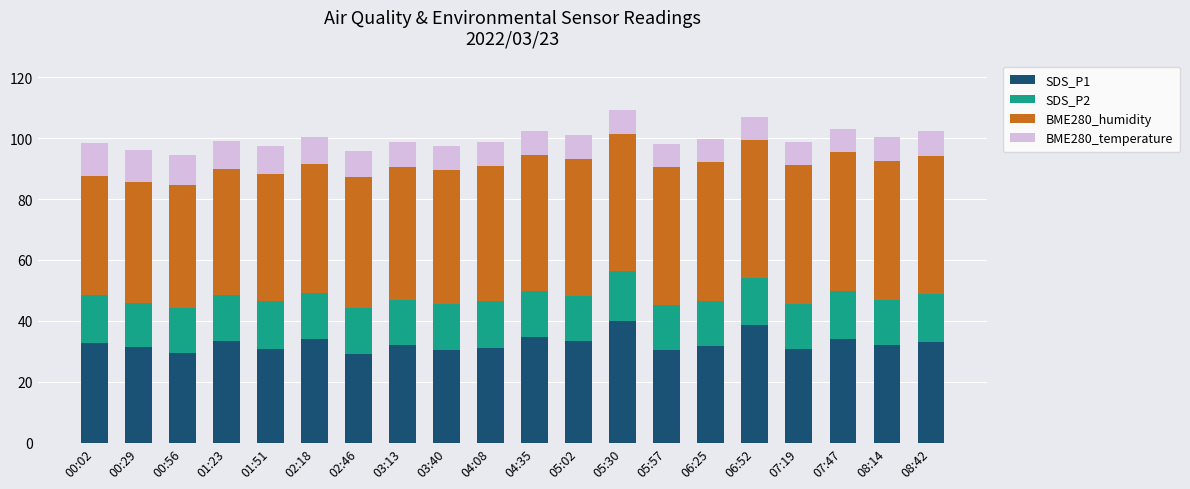

What is the total value across all series at 06:25?

99.7